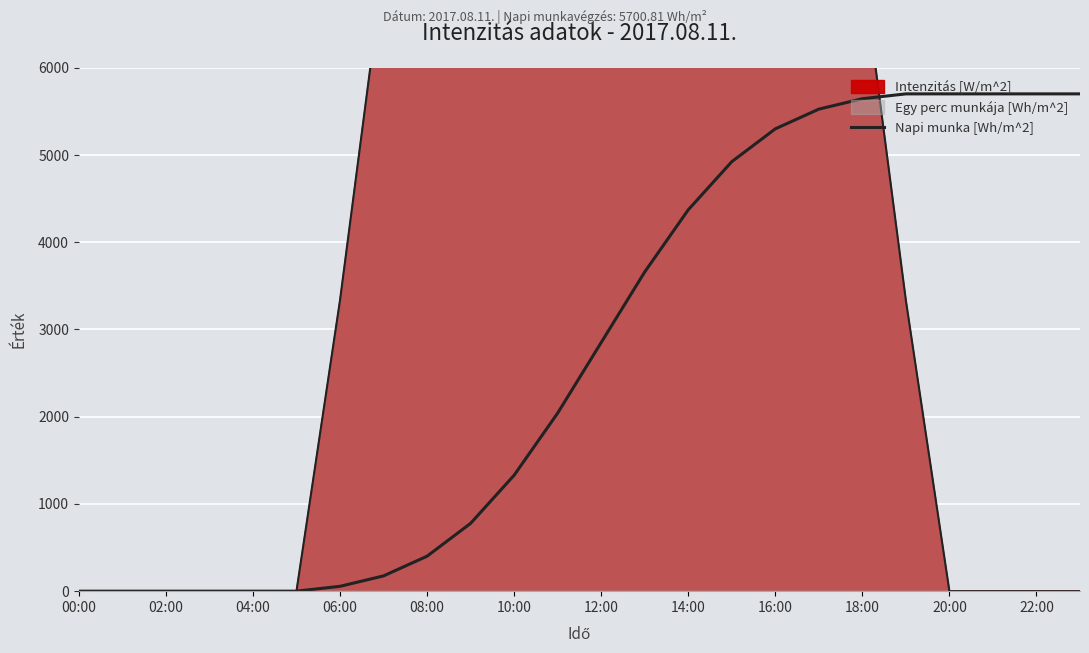

What is the value of the 24th point from the left?

5700.8